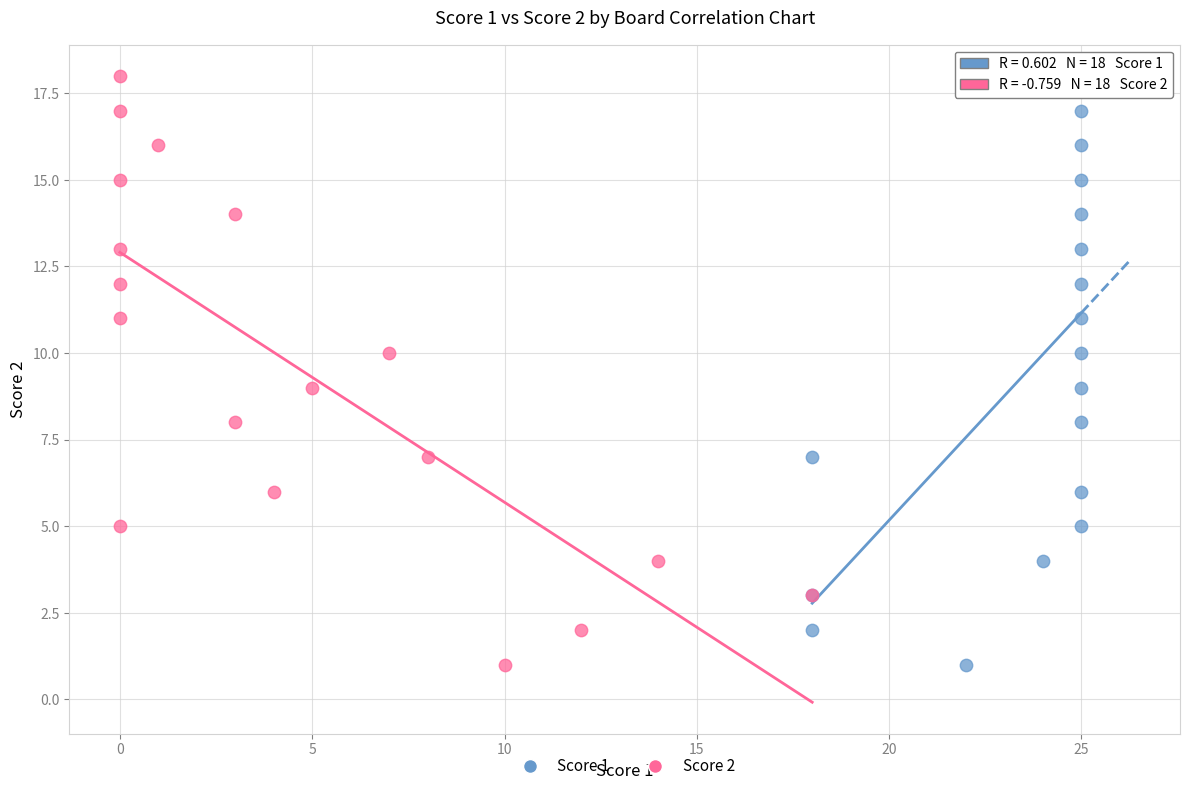

What are all the series names shown in the legend?

Score 1, Score 2